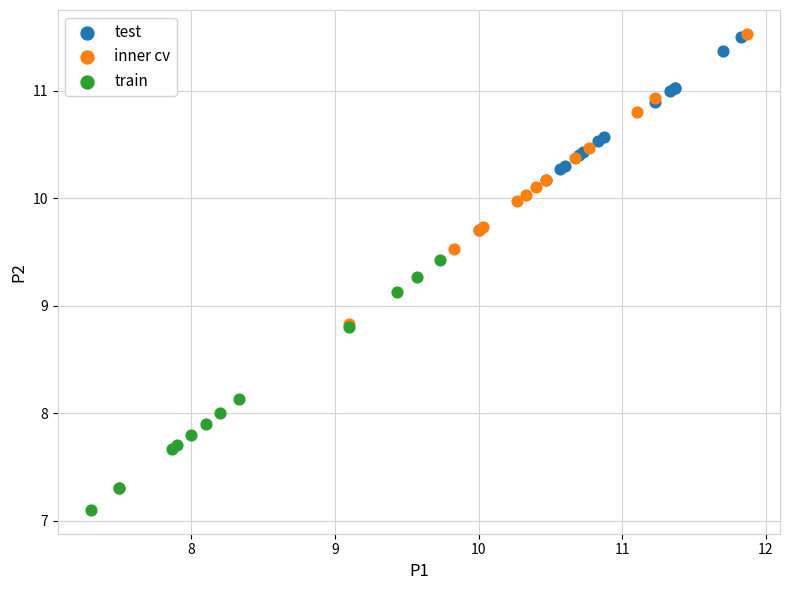

Which series reaches the minimum Y coordinate?

train